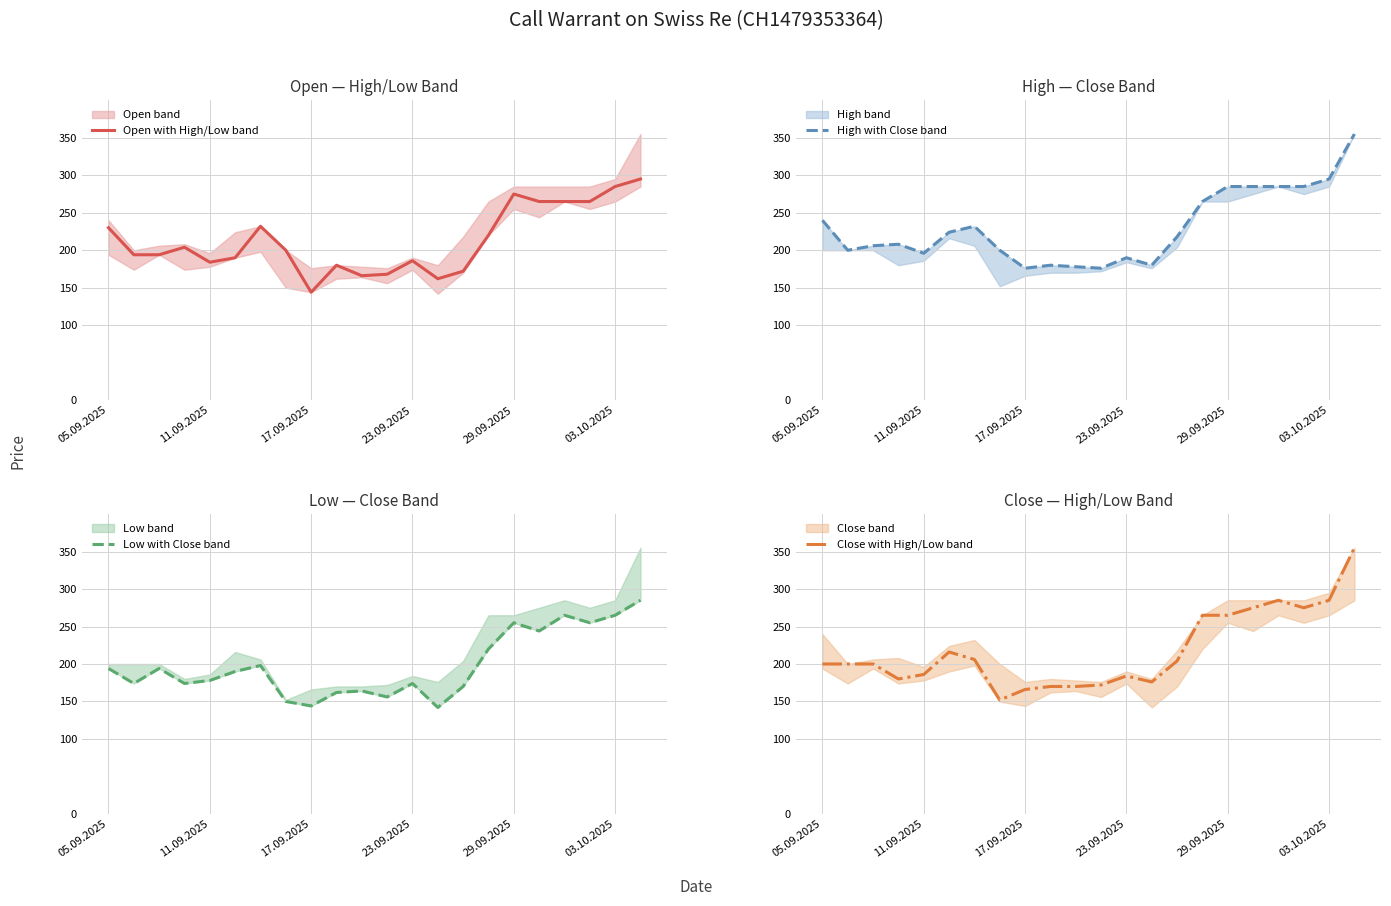

Which series has the largest range (max minus min)?

Close with High/Low band